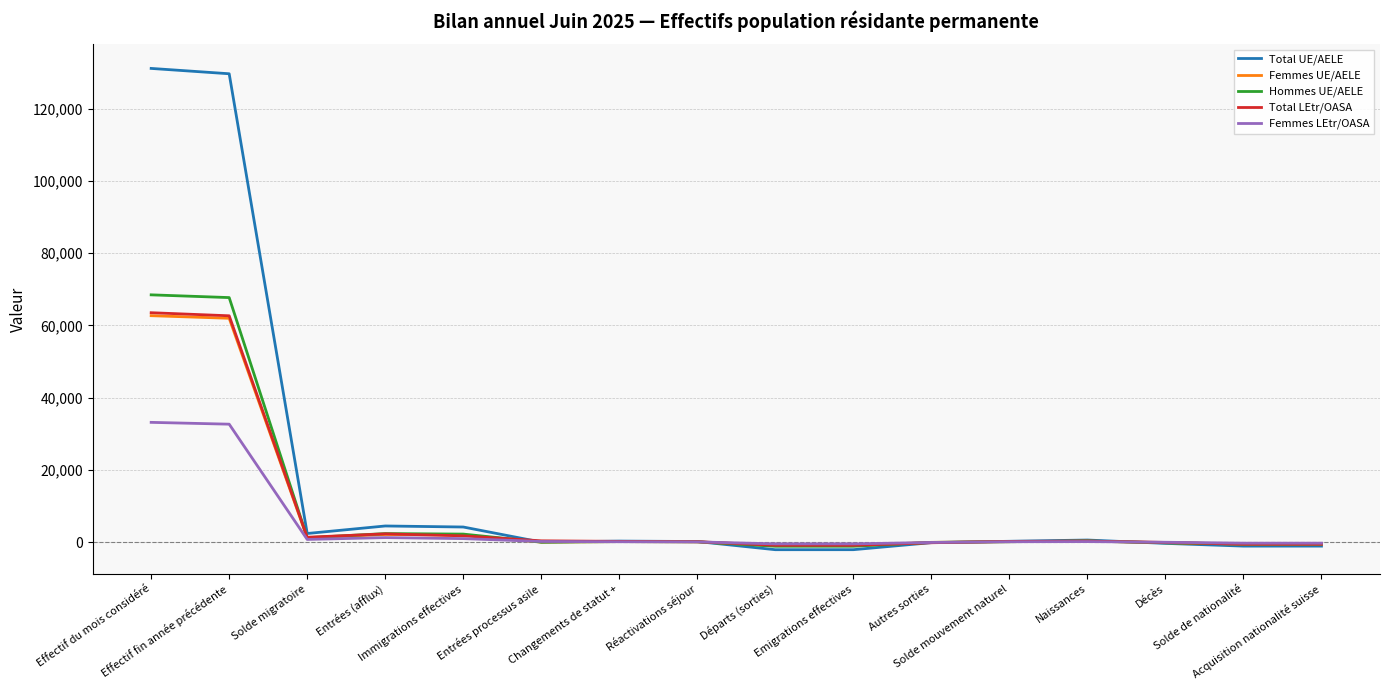

Which series has the largest total across all categories?

Total UE/AELE